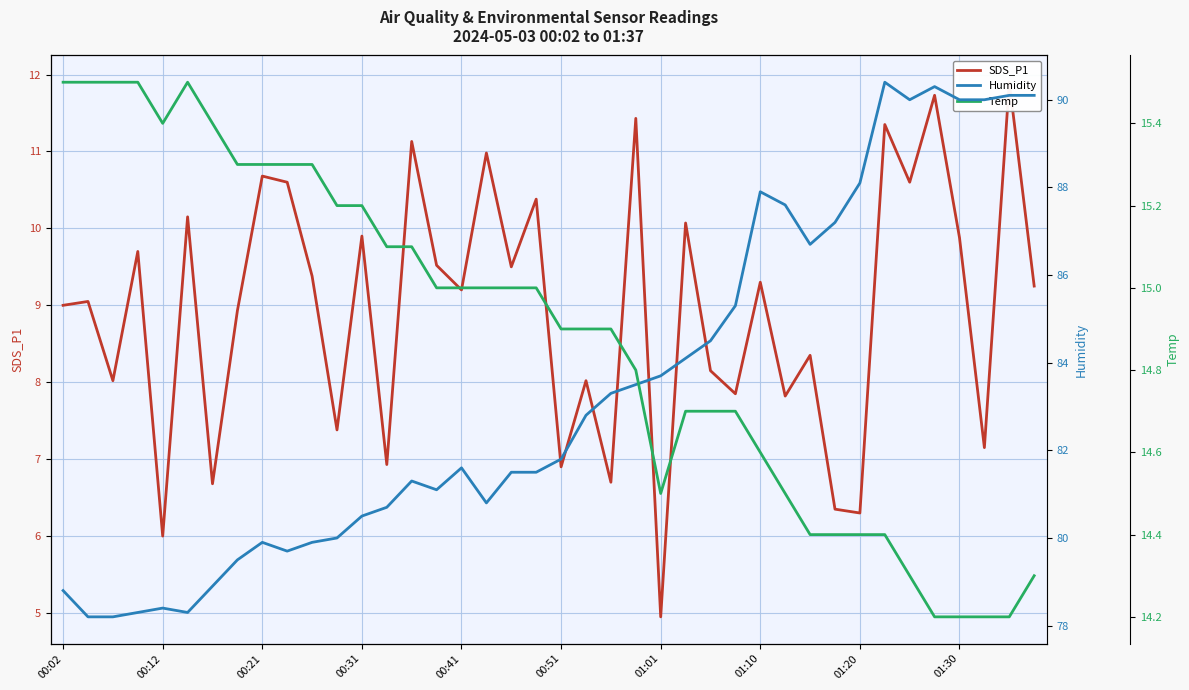

Is this an area chart (filled region under the line)?

No